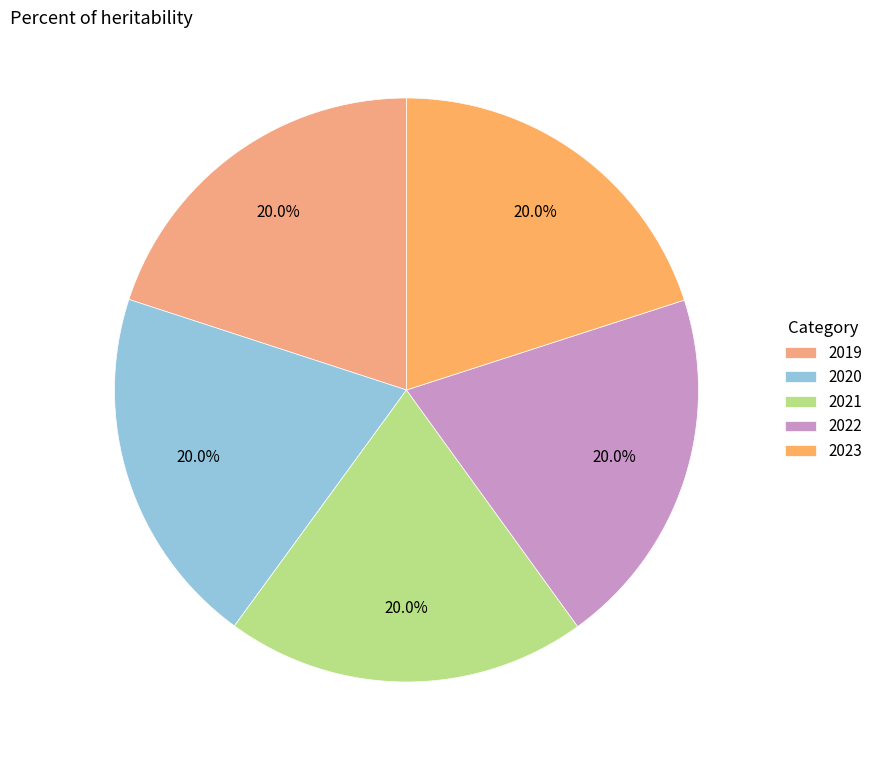

How much of the chart is everything except 2023?

80.0%